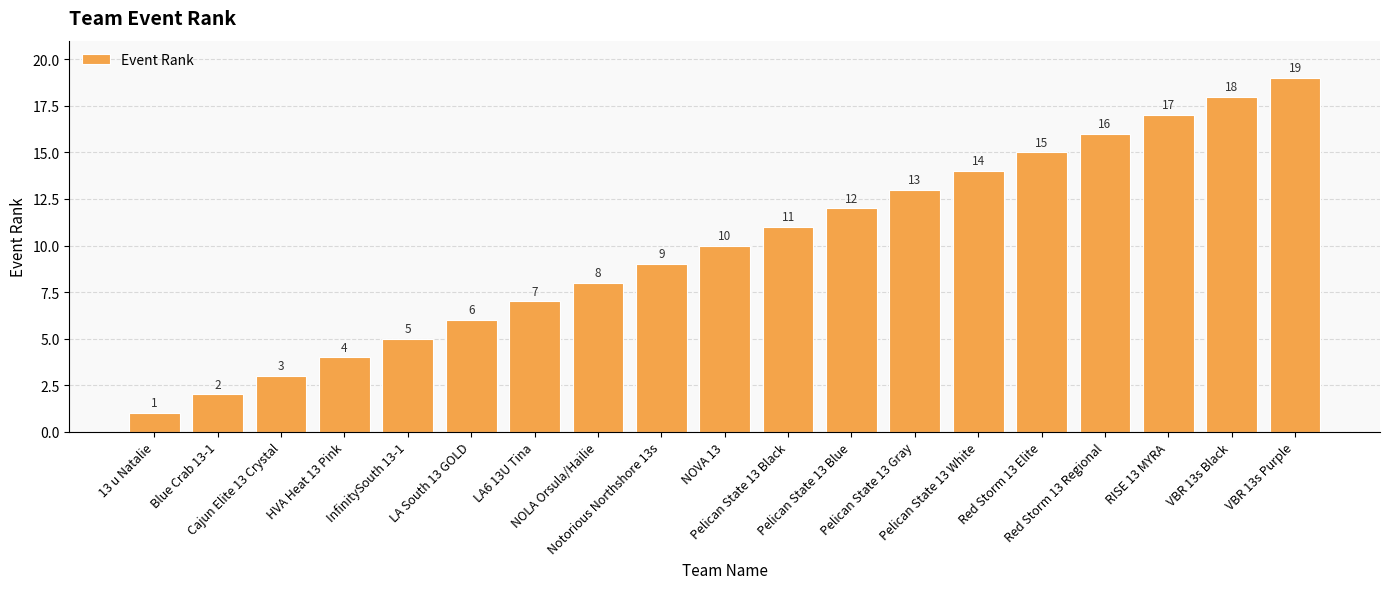

Reading right to left, list all the values displayed in this chart.

19	18	17	16	15	14	13	12	11	10	9	8	7	6	5	4	3	2	1